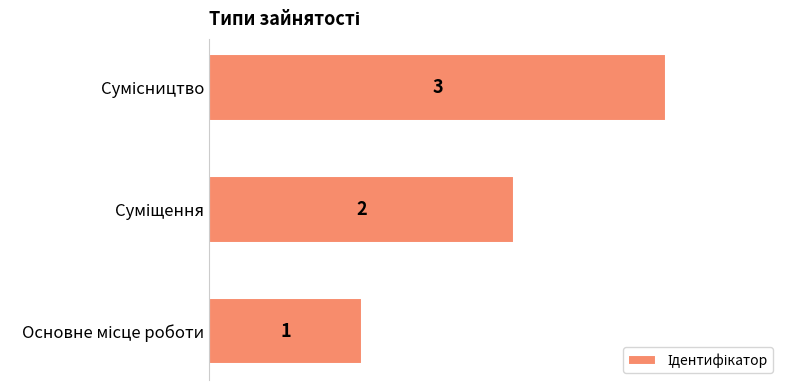

What is the difference between the maximum and second lowest values?

1